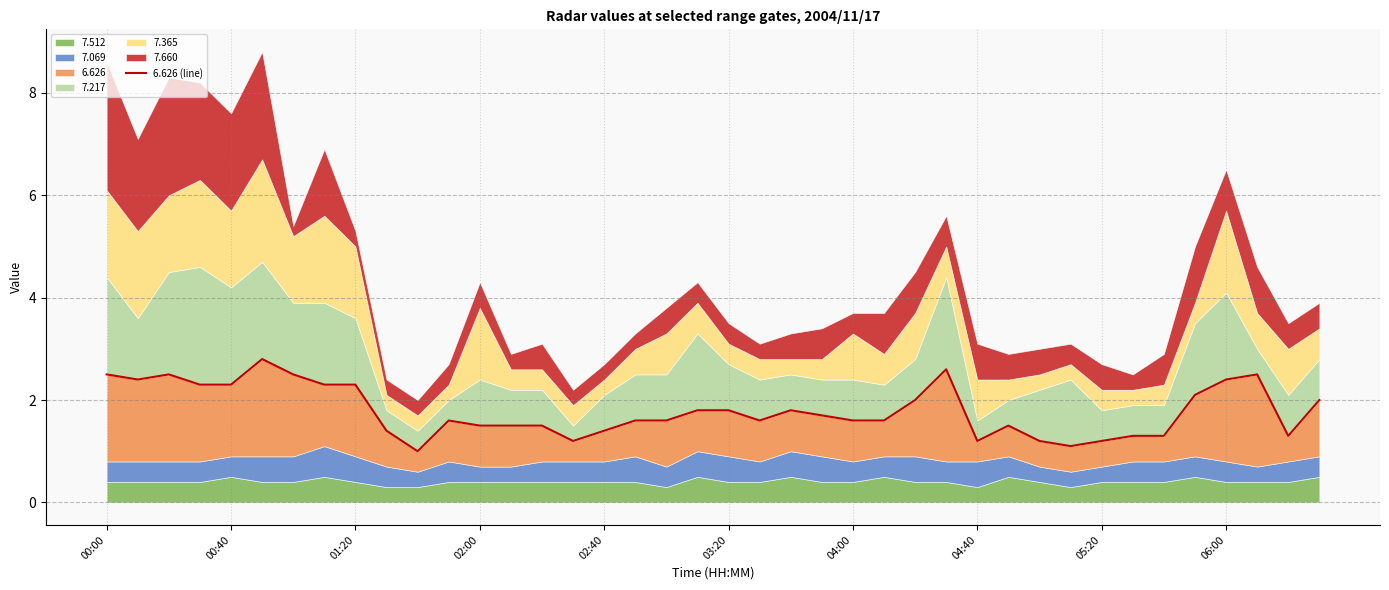

What value does the data have at 34?

1.3